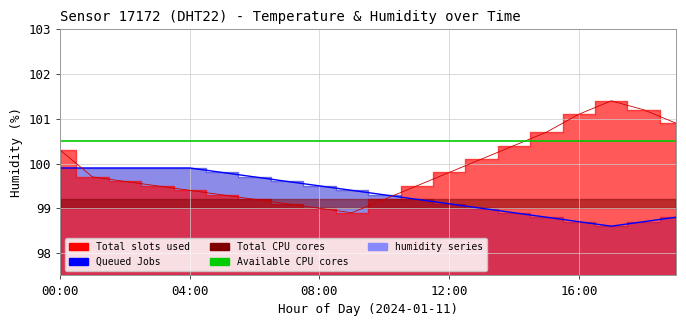

What is the lowest value of the humidity series?

98.6